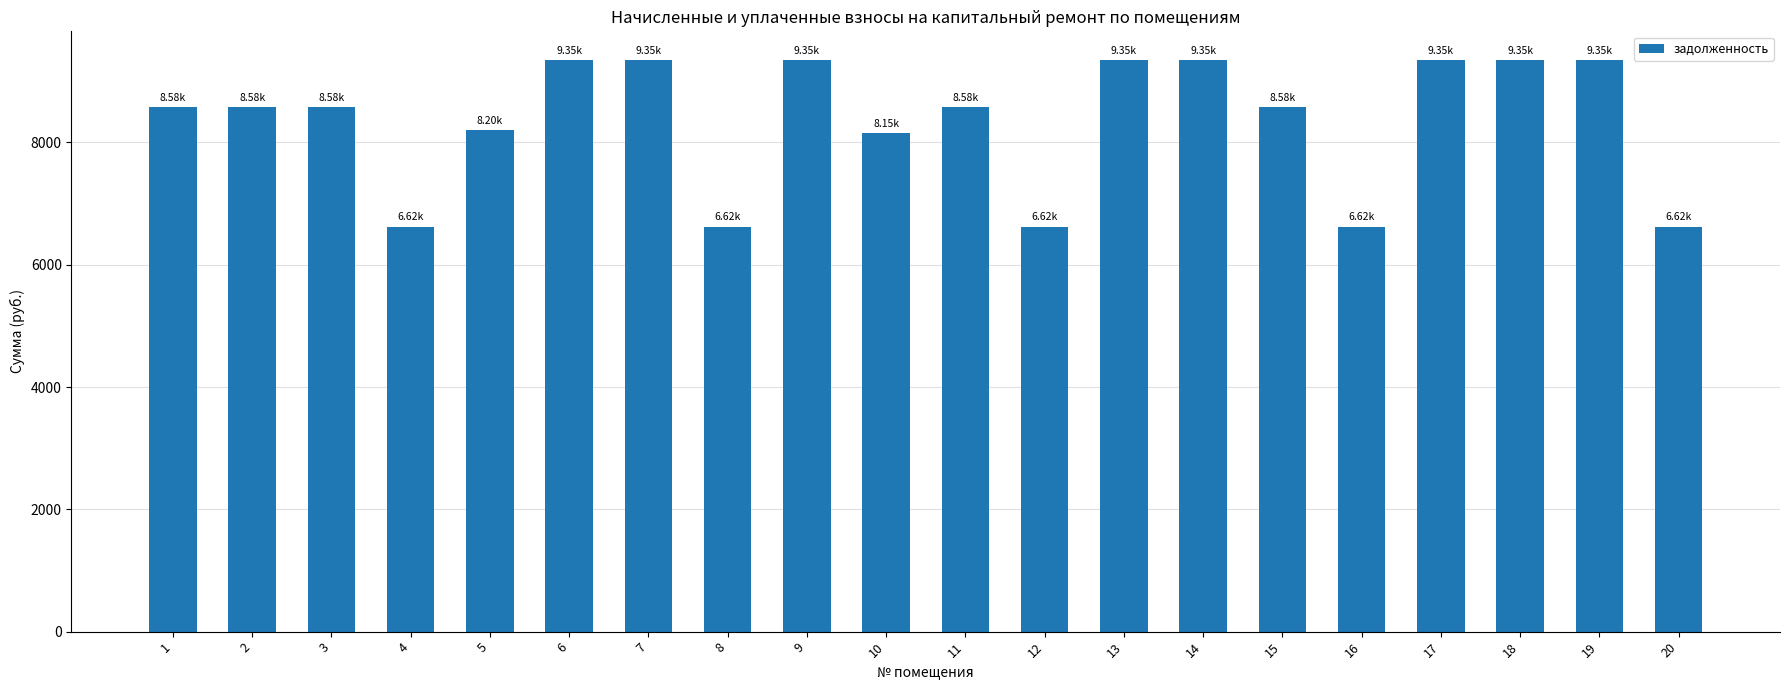

What is the difference between the maximum and minimum values?

2726.4